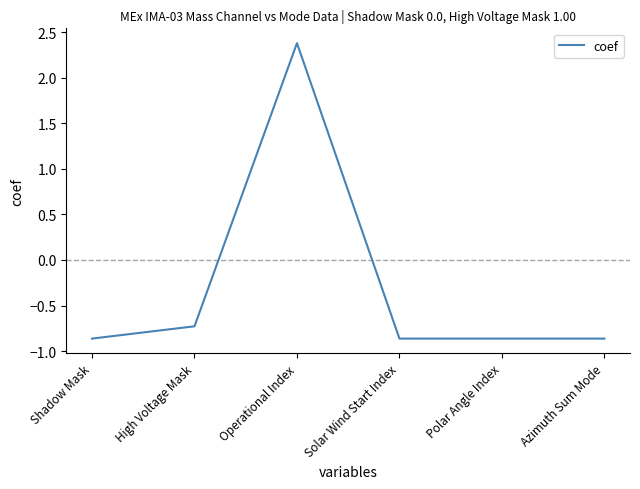

What position from the right is Azimuth Sum Mode?

1